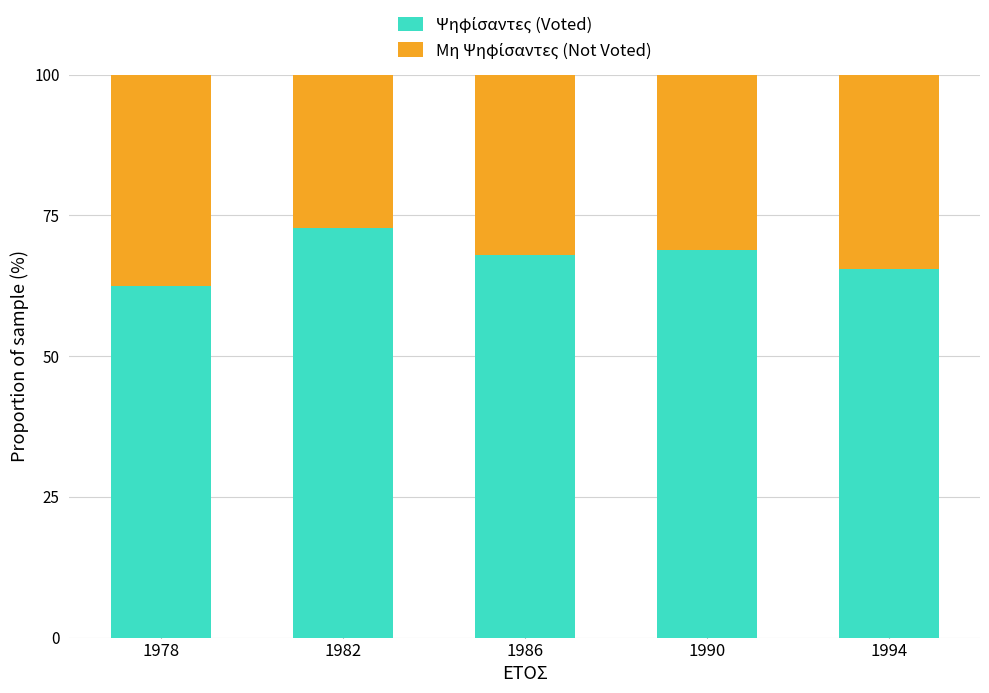

What is the total value across all series at 1986?

100.0